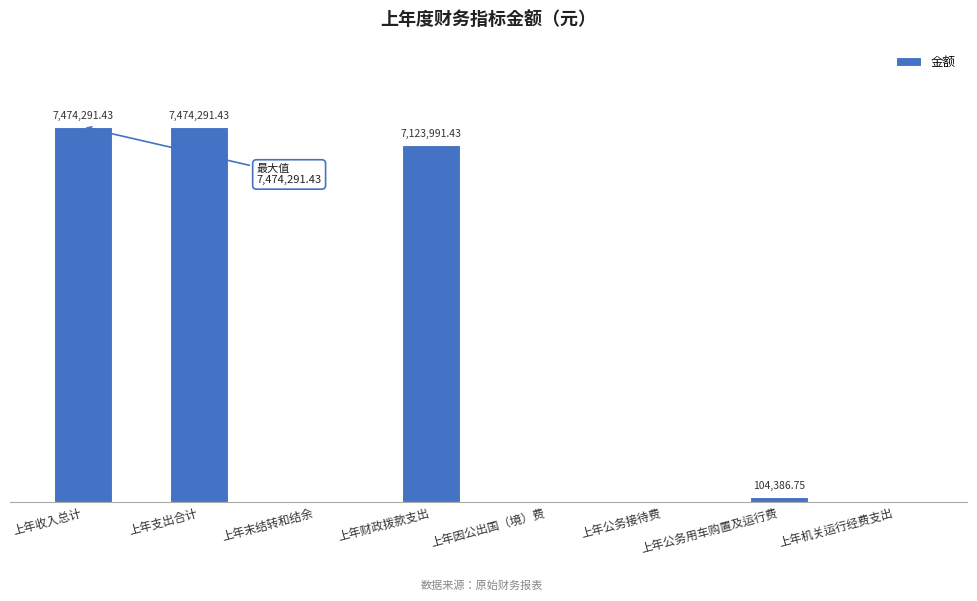

Which label corresponds to the largest value in the chart?

上年收入总计